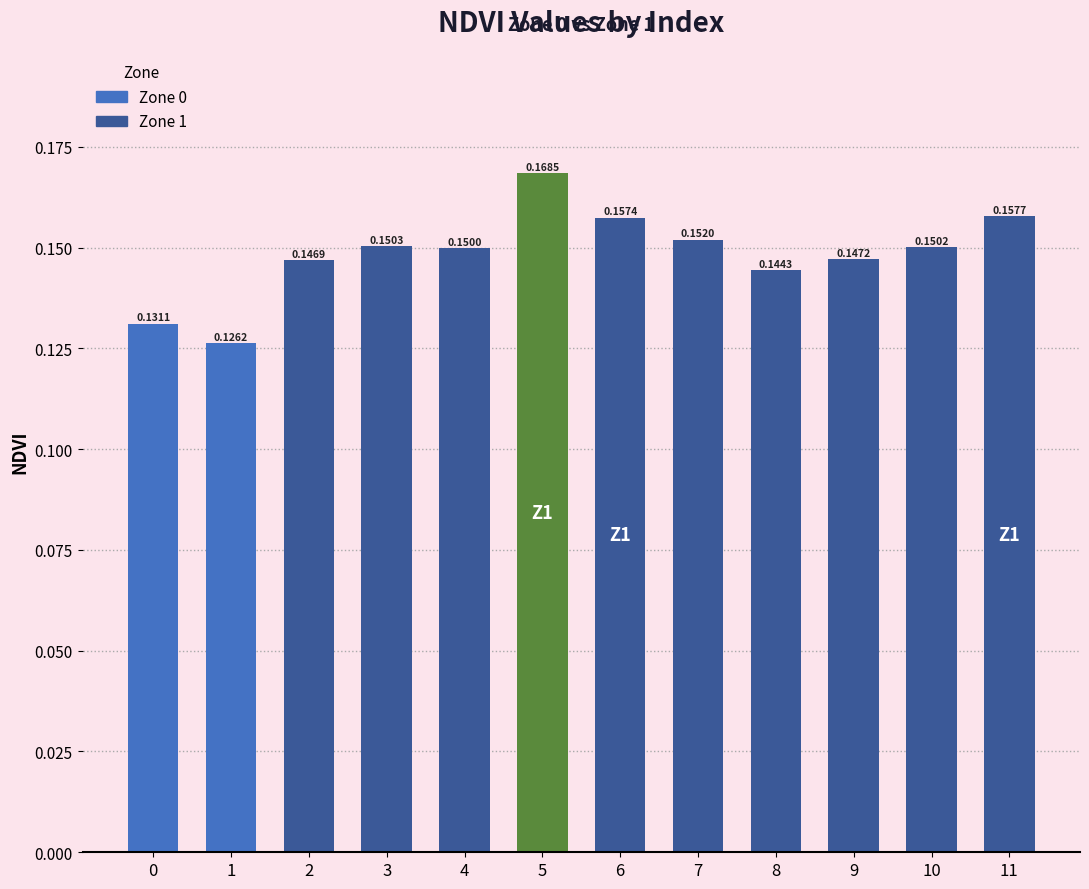

Between 6 and 2, which is larger?

6